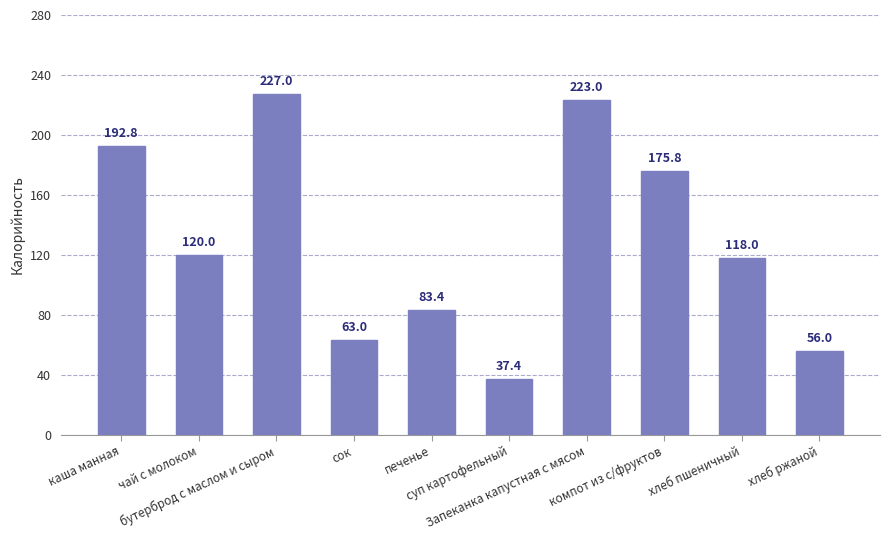

What is the maximum value shown in the chart?

227.0